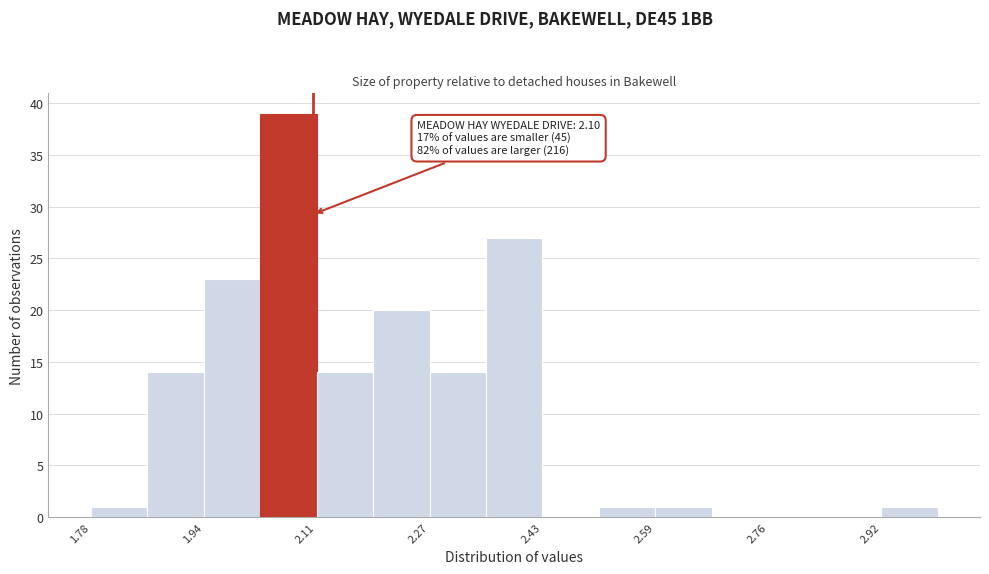

Which range on the x-axis has the tallest bar?

2.02 to 2.10